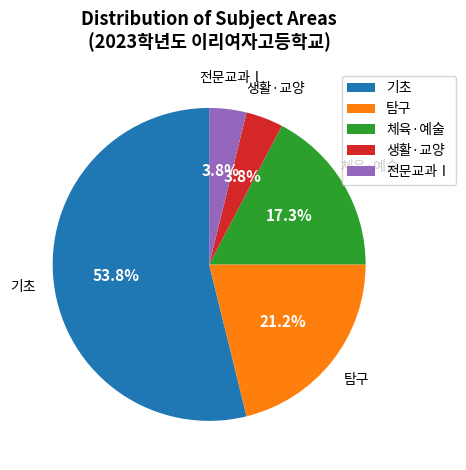

Combined, what portion of the pie is 기초 and 전문교과Ⅰ?

57.7%